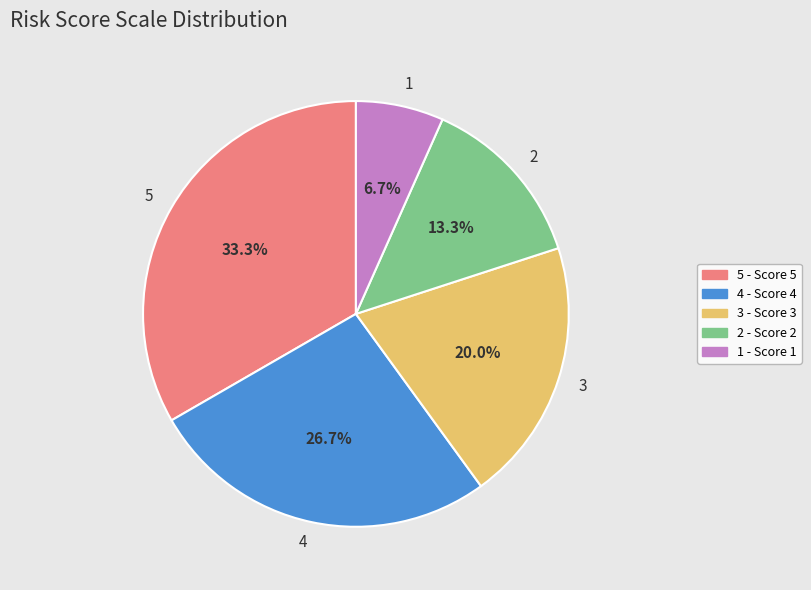

Rank the categories by value from lowest to highest.

1, 2, 3, 4, 5